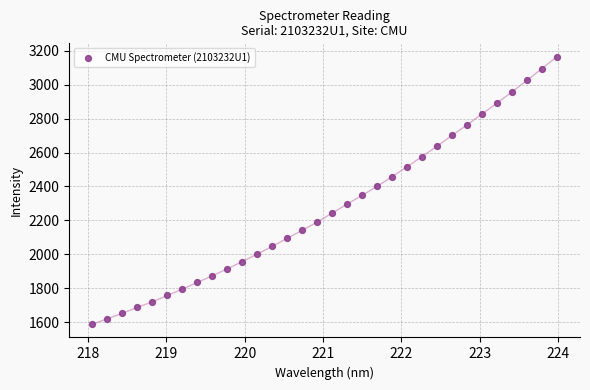

What is the range of X values (max minus min)?

5.9